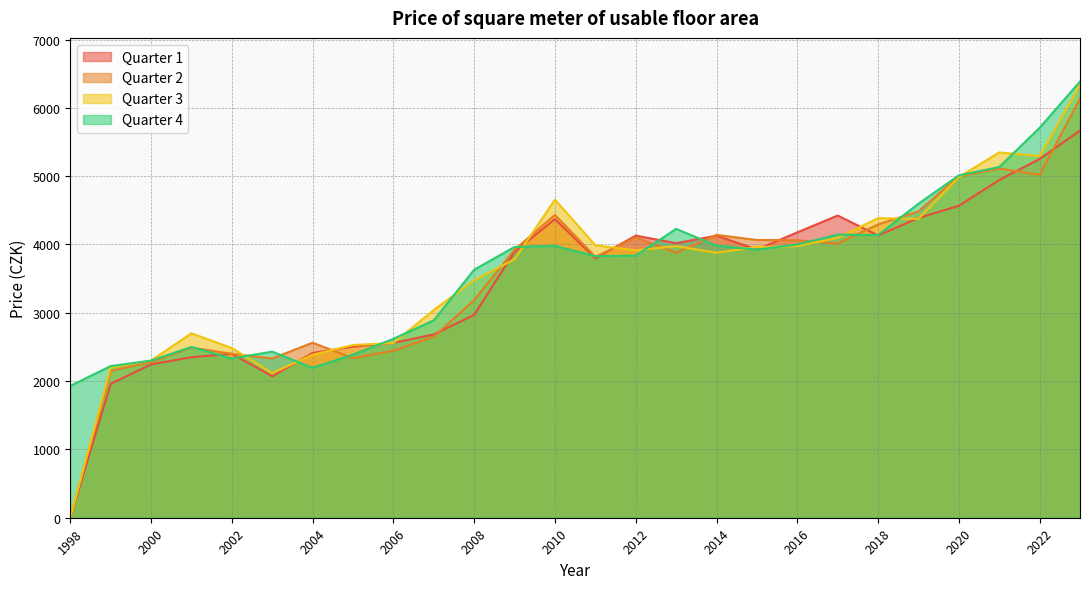

The value of 4 at 2014 is 1480. True or false?

False